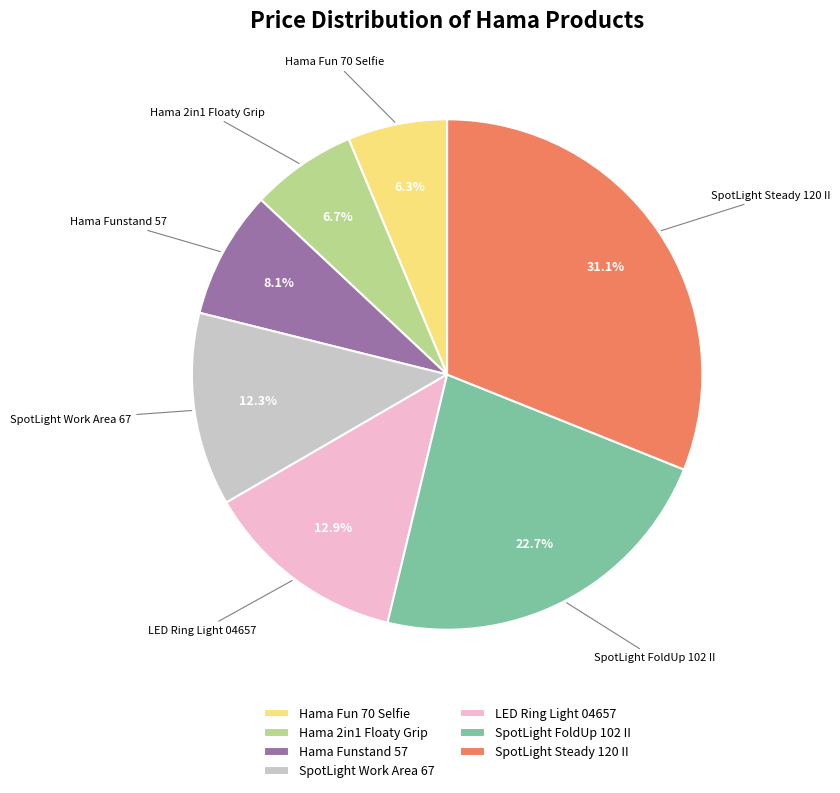

What is the largest slice in the pie chart?

SpotLight Steady 120 II